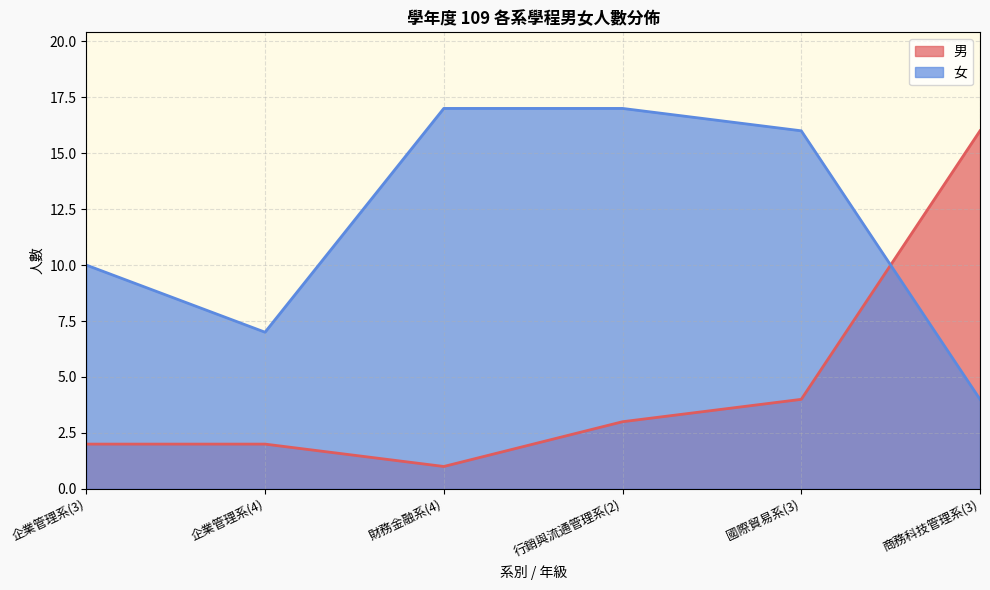

How many data points in 女 are less than 16?

3